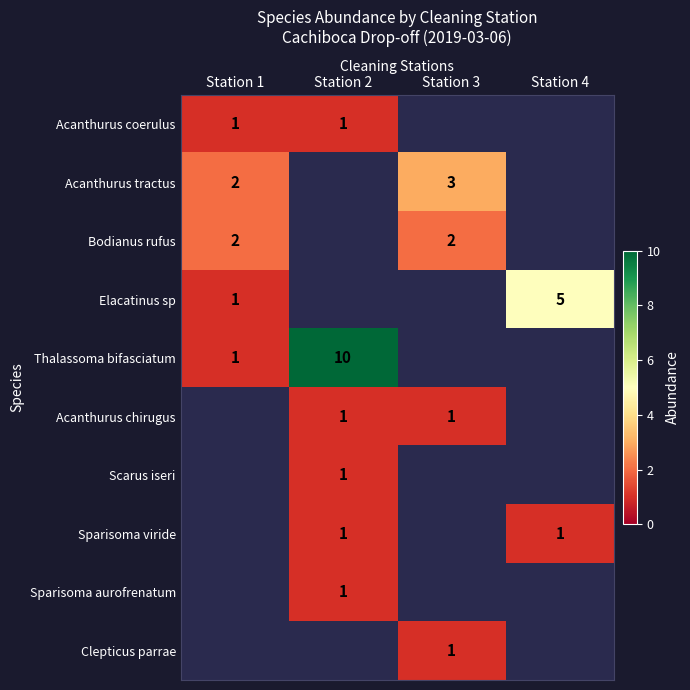

True or false: Bodianus rufus has a value of 2 at Station 3.

True